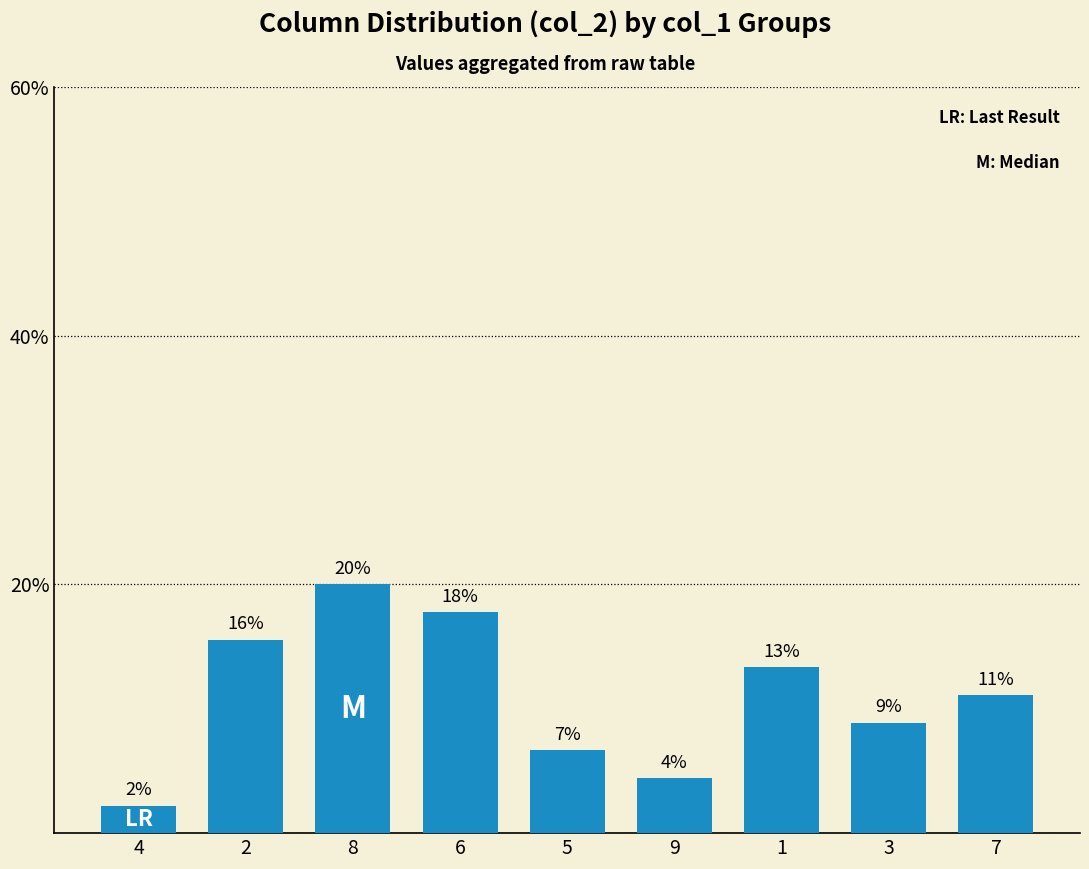

Does the chart contain any negative values?

No